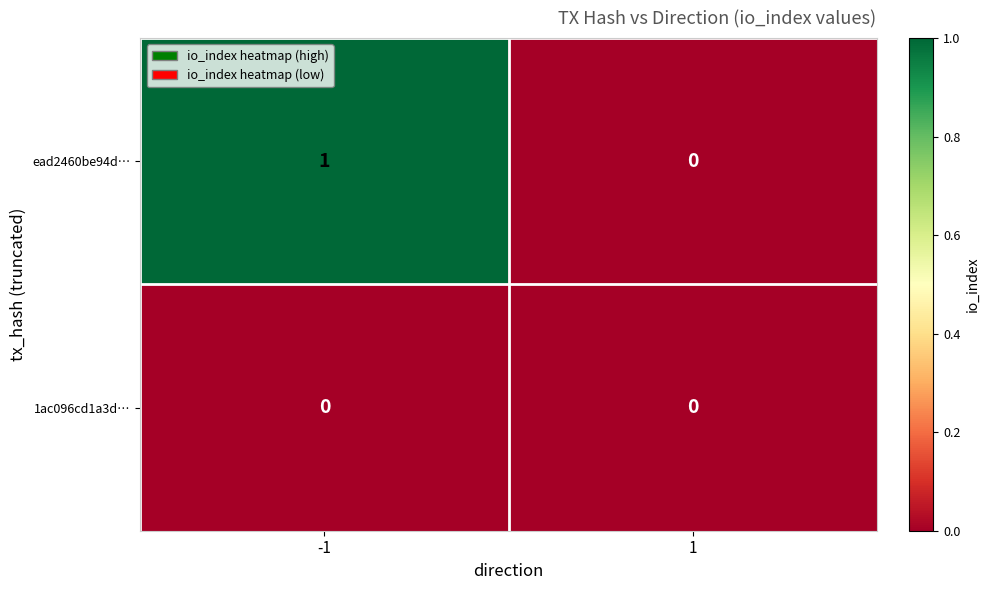

Which series has the widest spread of values?

ead2460be94d…